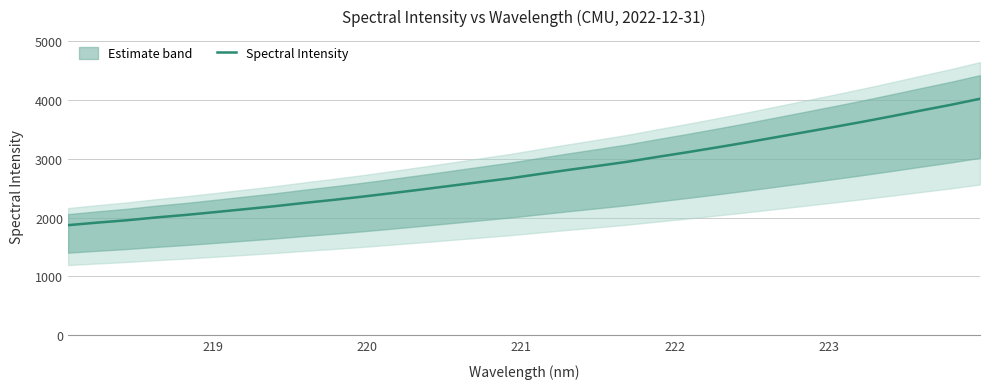

What is the lowest value of the Spectral Intensity series?

1871.2